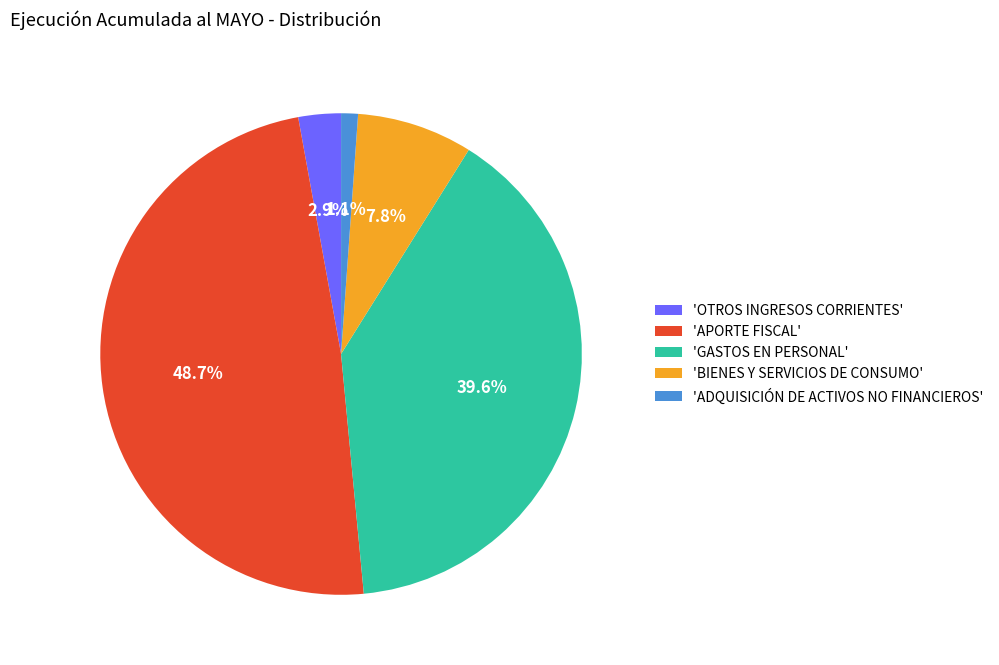

What portion of the pie excludes 'OTROS INGRESOS CORRIENTES'?

97.1%